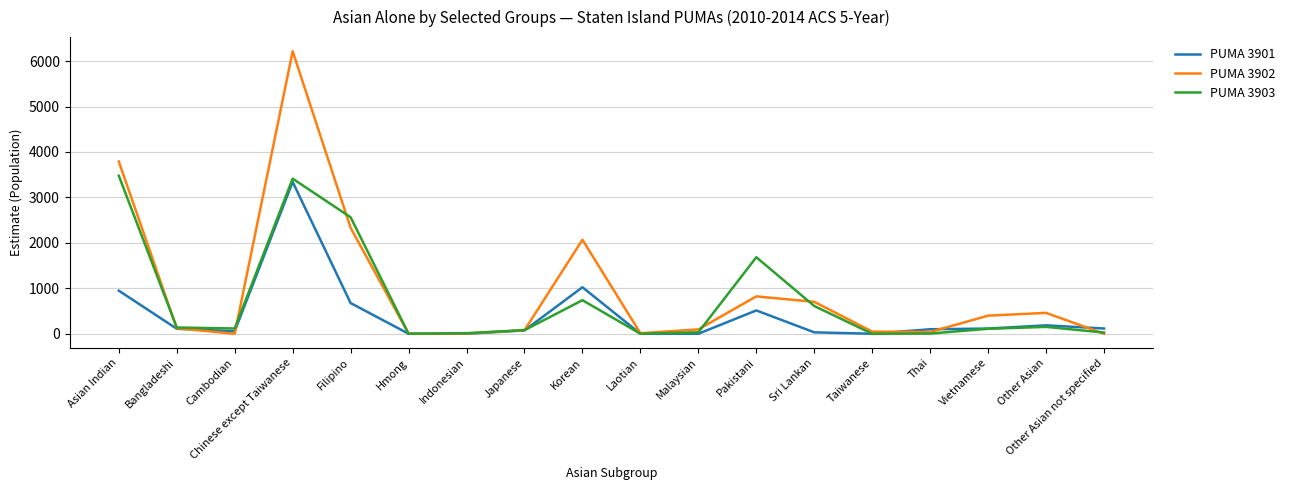

Which series has the largest range (max minus min)?

PUMA 3902